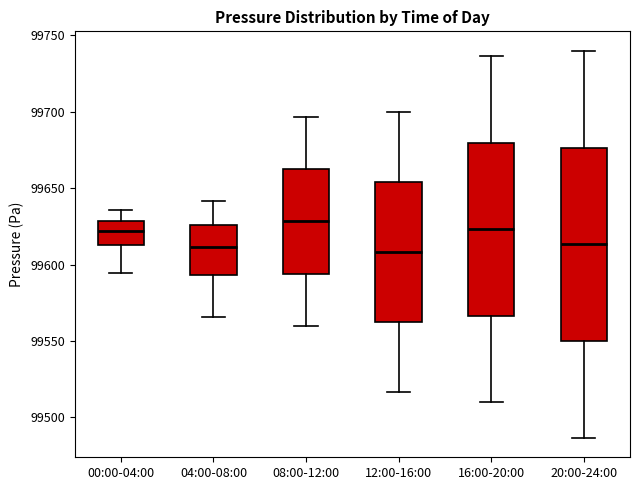

Which box is the tallest, from its lower edge to its upper edge?

20:00-24:00